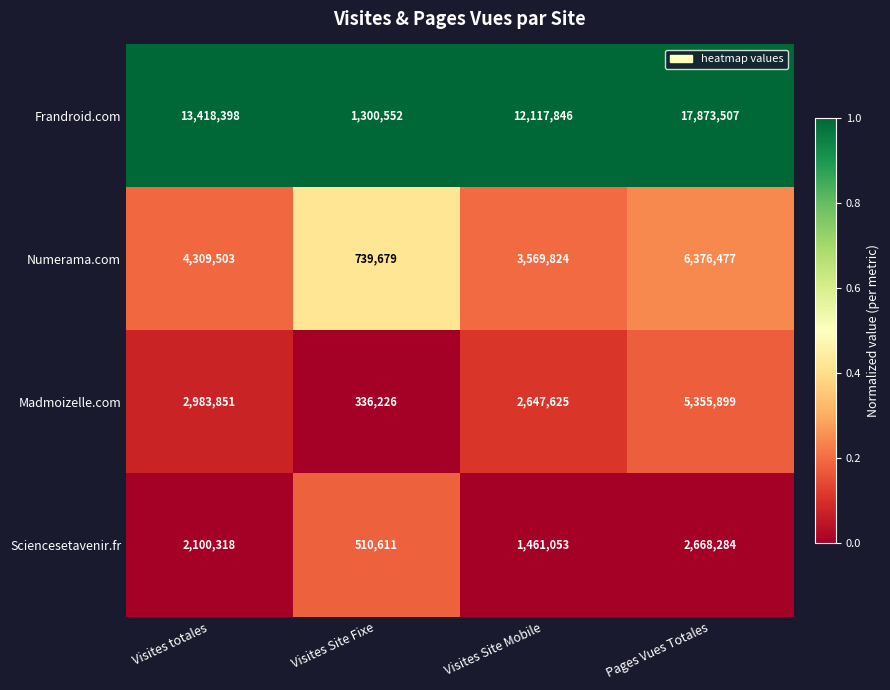

What is the total value across all series at Visites Site Mobile?

19796348